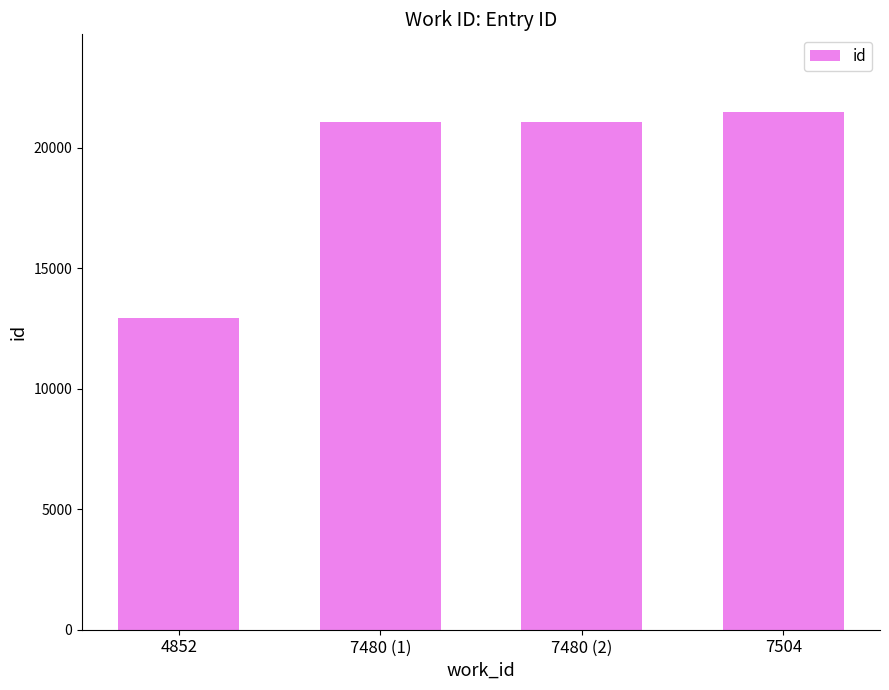

Which label corresponds to the smallest value in the chart?

4852